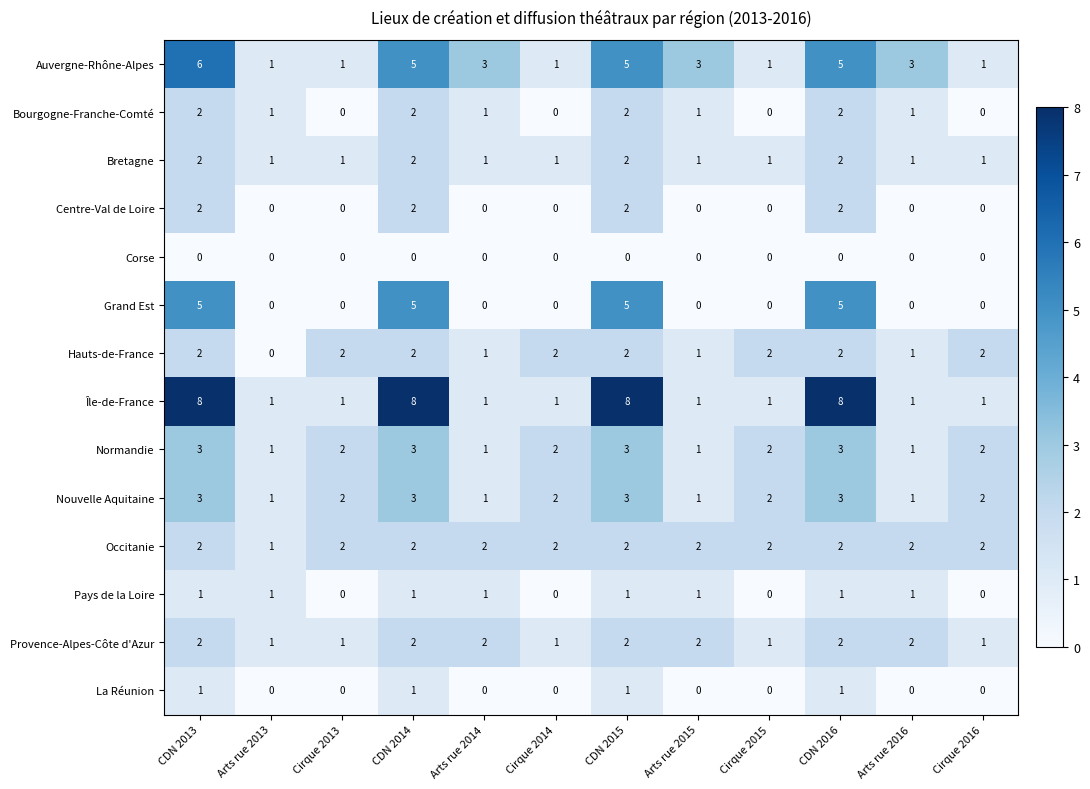

At how many categories does at least one series exceed 7?

4